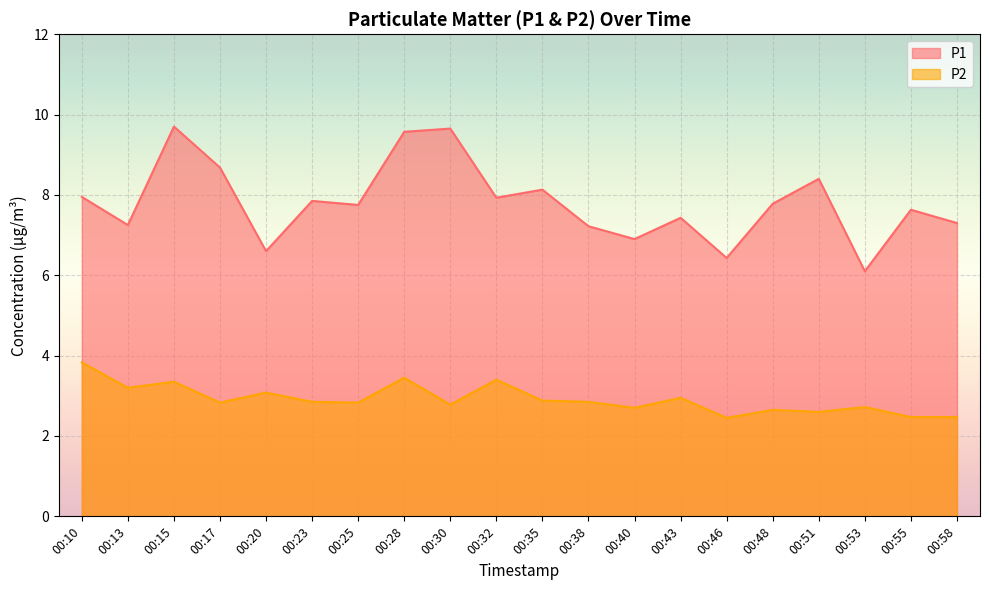

What value does the P1 series have at 00:28?

9.6